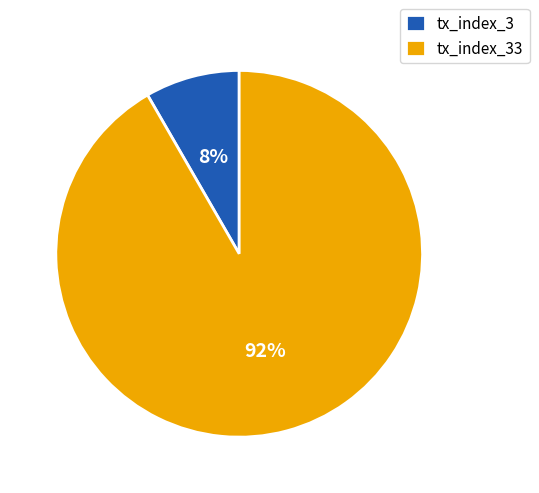

What is the smallest slice in the pie chart?

tx_index_3